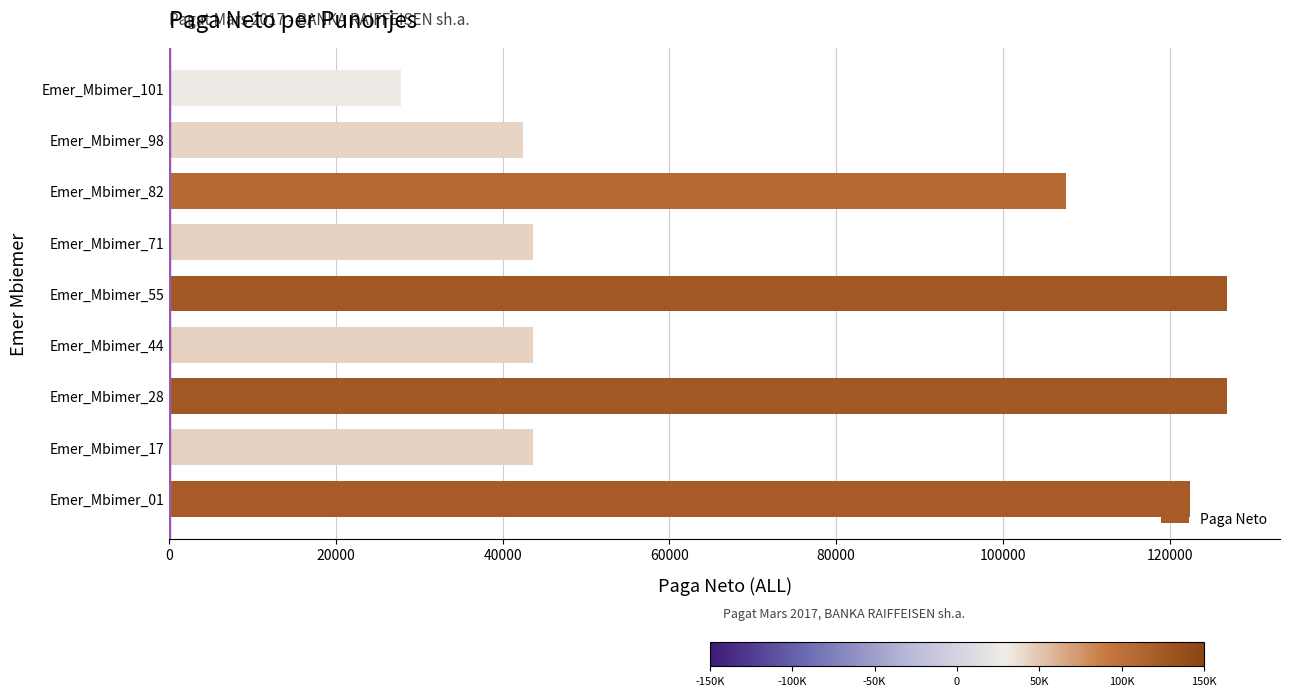

Reading bottom to top, extract all data points from this chart.

Emer_Mbimer_01=122478	Emer_Mbimer_17=43619	Emer_Mbimer_28=126885	Emer_Mbimer_44=43619	Emer_Mbimer_55=126885	Emer_Mbimer_71=43619	Emer_Mbimer_82=107594	Emer_Mbimer_98=42482	Emer_Mbimer_101=27776